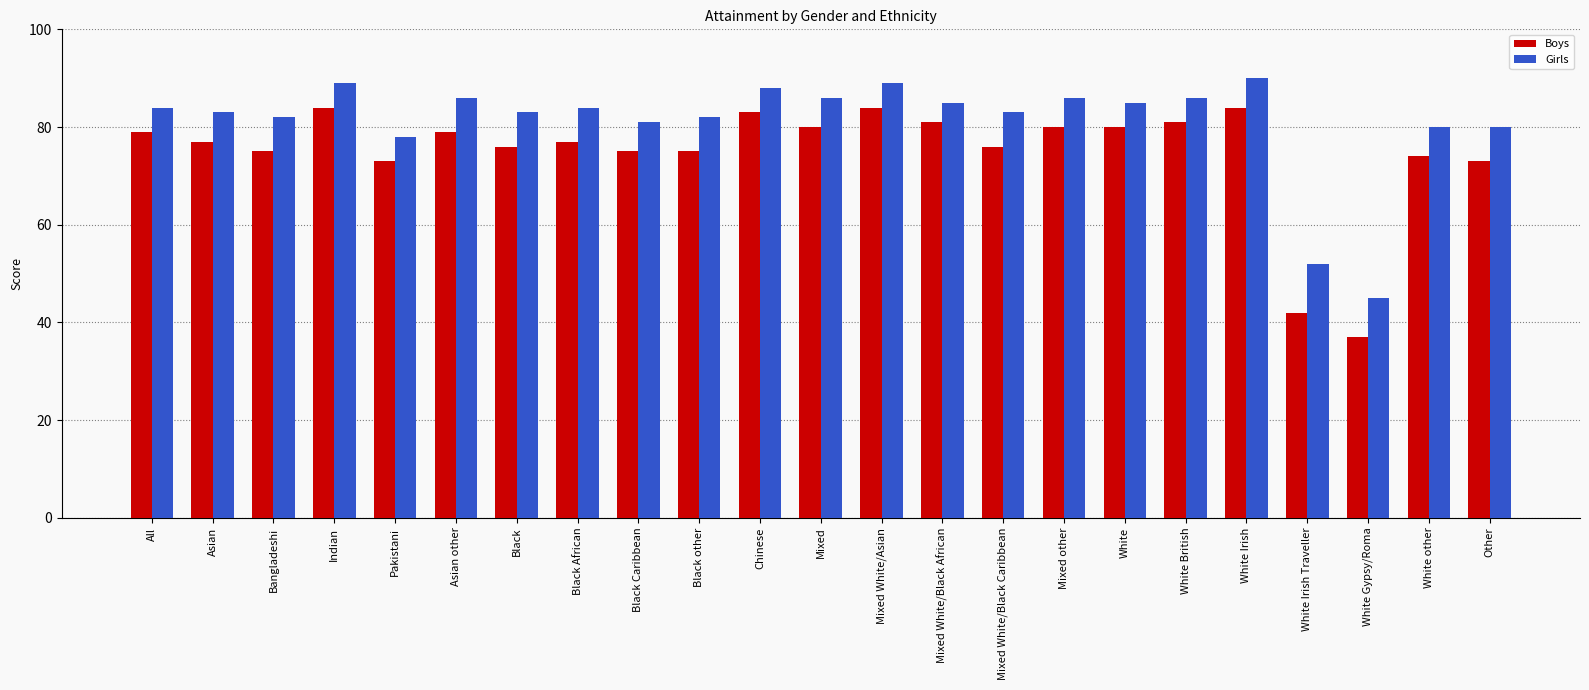

How many data points does each series have?

23